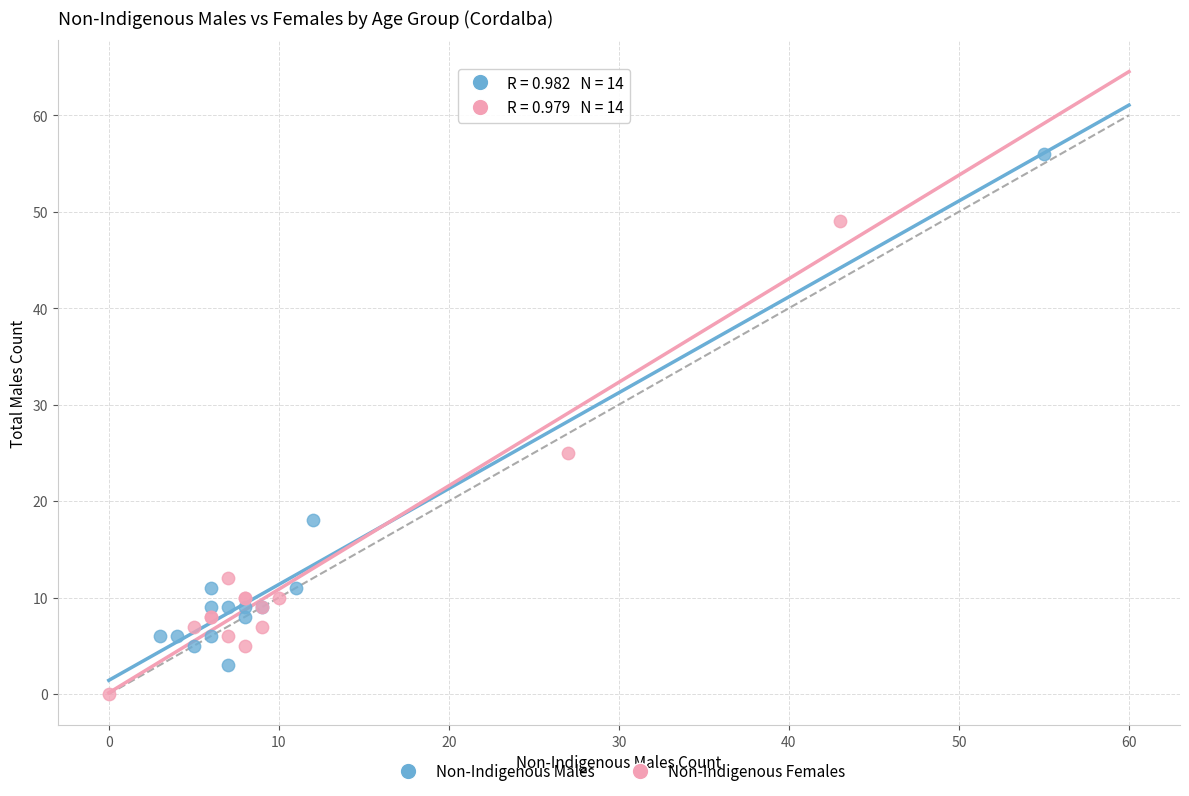

Which series contains the lowest Y value?

Non-Indigenous Females